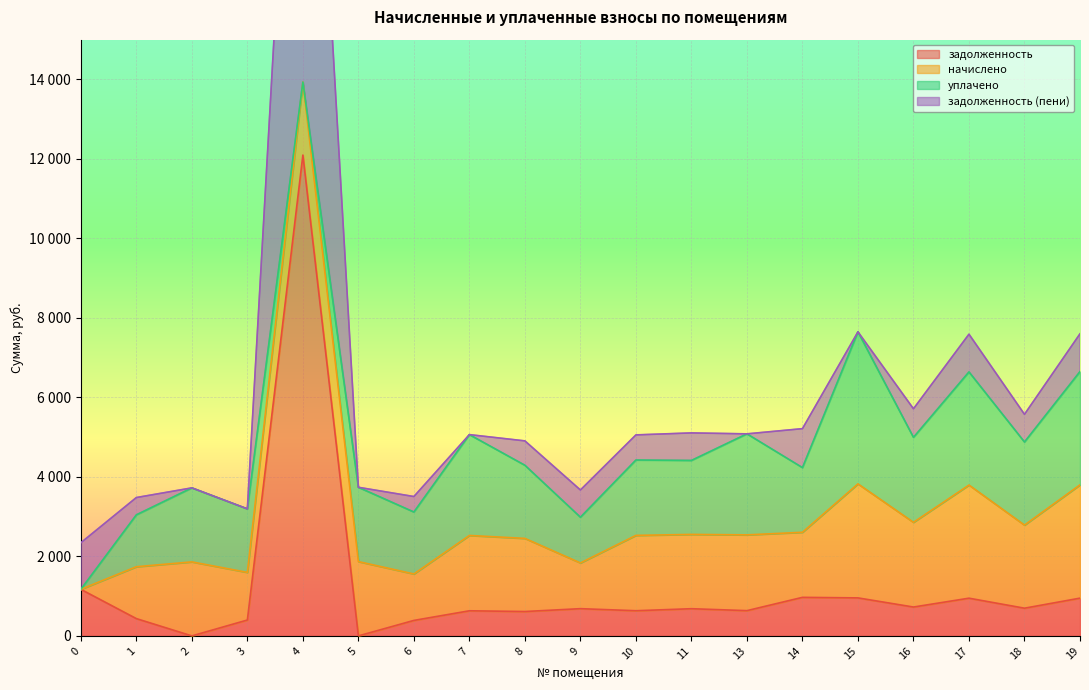

Reading right to left, extract all data points from this chart.

задолженность: 19=950.0	18=696.8	17=948.8	16=726.1	15=956.2	14=969.9	13=635.4	11=684.0	10=633.2	9=685.1	8=613.3	7=631.7	6=389.6	5=0.0	4=12096.9	3=399.4	2=0.0	1=435.1	0=1171.6
начислено: 19=2850.1	18=2090.5	17=2846.4	16=2131.1	15=2868.5	14=1637.0	13=1906.2	11=1869.3	10=1895.1	9=1150.3	8=1839.8	7=1895.1	6=1168.8	5=1869.3	4=1836.1	3=1198.3	2=1862.0	1=1305.2	0=0.0
уплачено: 19=2850.1	18=2090.5	17=2846.4	16=2137.6	15=3824.6	14=1626.6	13=2541.6	11=1861.1	10=1896.7	9=1150.3	8=1839.8	7=2536.9	6=1558.4	5=1869.3	4=0.0	3=1597.7	2=1862.0	1=1305.2	0=0.0
задолженность (пени): 19=950.0	18=696.8	17=948.8	16=719.6	15=0.0	14=980.3	13=0.0	11=692.2	10=631.7	9=685.1	8=613.3	7=0.0	6=389.6	5=0.0	4=13933.0	3=0.0	2=0.0	1=435.1	0=1171.6